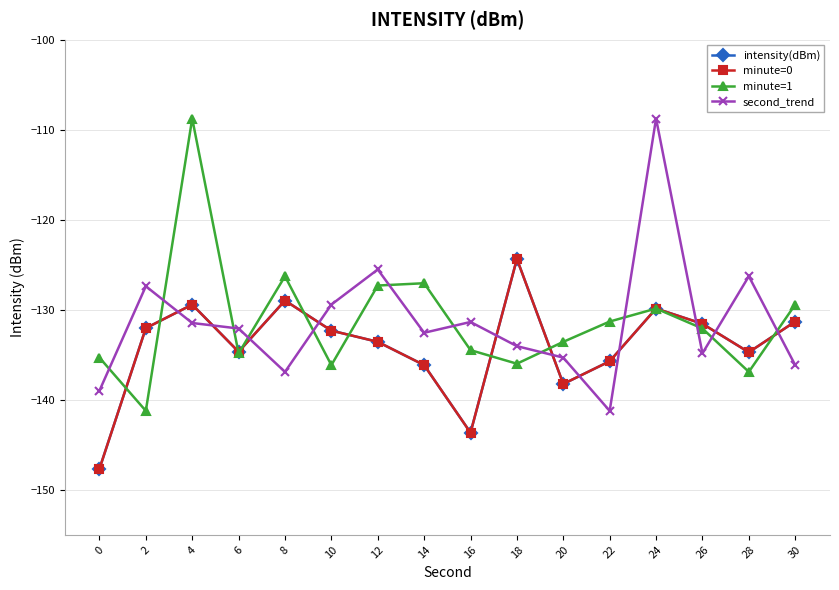

How many data points does each series have?

16